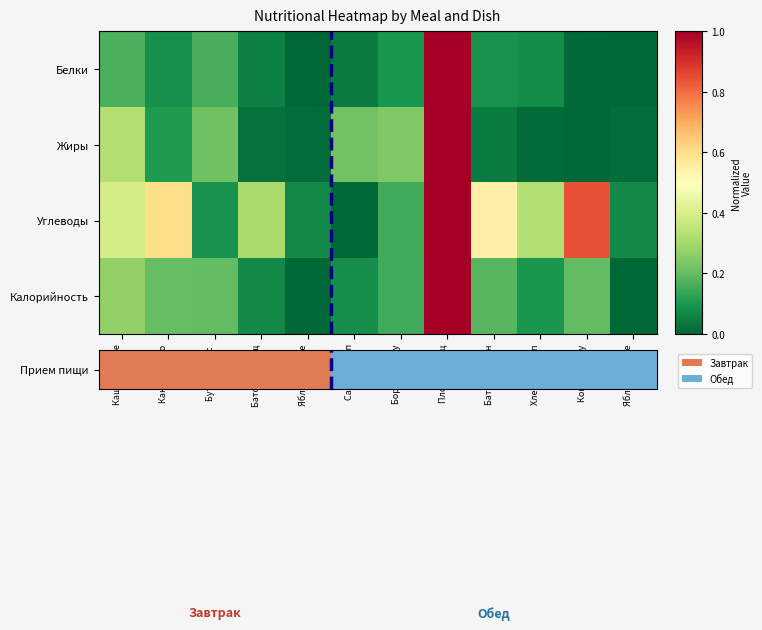

Reading left to right, what are all the values shown in this chart?

Белки: Каша геркуле=0.2	Какао с моло=0.1	Бутерброд с =0.2	Батон обогащ=0.1	Яблоко свеже=0.0	Салат из кап=0.0	Борщ из капу=0.1	Плов из птиц=1.0	Батон нарезн=0.1	Хлеб ржано-п=0.1	Компот из су=0.0	Яблоко свеже=0.0
Жиры: Каша геркуле=0.3	Какао с моло=0.1	Бутерброд с =0.2	Батон обогащ=0.0	Яблоко свеже=0.0	Салат из кап=0.2	Борщ из капу=0.2	Плов из птиц=1.0	Батон нарезн=0.0	Хлеб ржано-п=0.0	Компот из су=0.0	Яблоко свеже=0.0
Углеводы: Каша геркуле=0.4	Какао с моло=0.6	Бутерброд с =0.1	Батон обогащ=0.3	Яблоко свеже=0.1	Салат из кап=0.0	Борщ из капу=0.2	Плов из птиц=1.0	Батон нарезн=0.5	Хлеб ржано-п=0.3	Компот из су=0.8	Яблоко свеже=0.1
Калорийность: Каша геркуле=0.3	Какао с моло=0.2	Бутерброд с =0.2	Батон обогащ=0.1	Яблоко свеже=0.0	Салат из кап=0.1	Борщ из капу=0.2	Плов из птиц=1.0	Батон нарезн=0.2	Хлеб ржано-п=0.1	Компот из су=0.2	Яблоко свеже=0.0